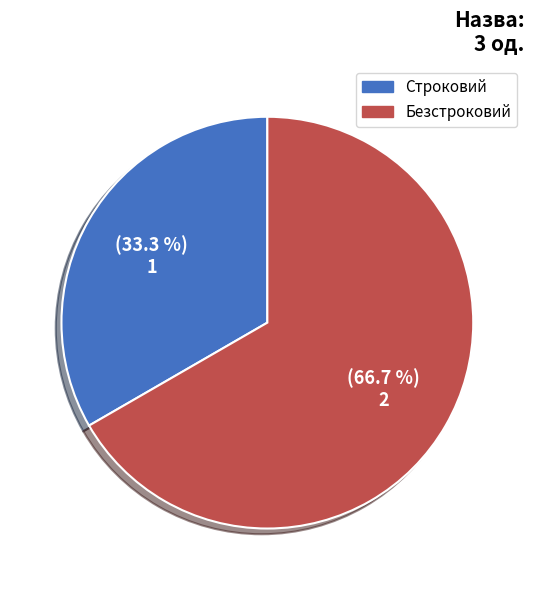

What is the largest slice in the pie chart?

Безстроковий